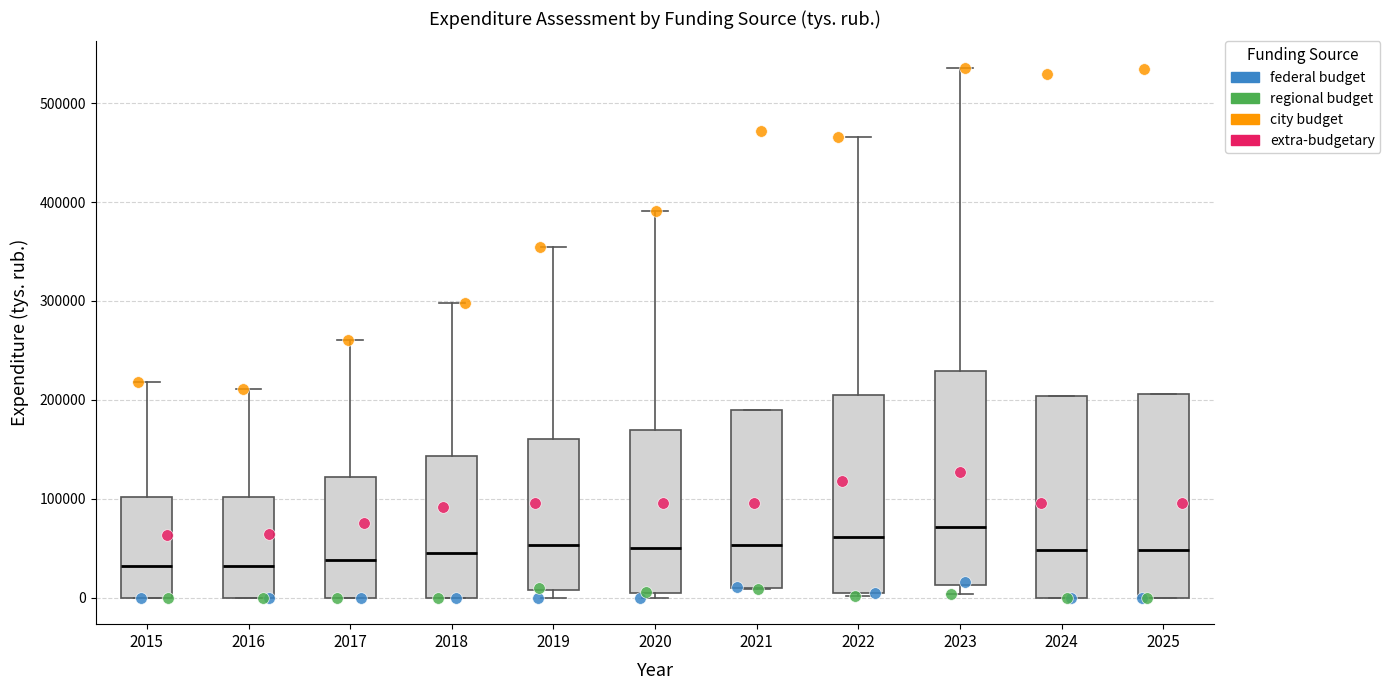

Reading left to right, read every box against the y-axis: the position of its median line, the range the box covers, and the ends of its whiskers. The values are not printed on the chart, so give them approximately, as read against the axis.

2015: median 30000, box 0 to 100000, whiskers 0 to 220000
2016: median 30000, box 0 to 100000, whiskers 0 to 210000
2017: median 40000, box 0 to 120000, whiskers 0 to 260000
2018: median 50000, box 0 to 140000, whiskers 0 to 300000
2019: median 50000, box 10000 to 160000, whiskers 0 to 350000
2020: median 50000, box 0 to 170000, whiskers 0 (just below the box's lower edge) to 390000
2021: median 50000, box 10000 to 190000, whiskers 10000 to 190000
2022: median 60000, box 0 to 200000, whiskers 0 to 470000
2023: median 70000, box 10000 to 230000, whiskers 0 to 540000
2024: median 50000, box 0 to 200000, whiskers 0 to 200000
2025: median 50000, box 0 to 210000, whiskers 0 to 210000